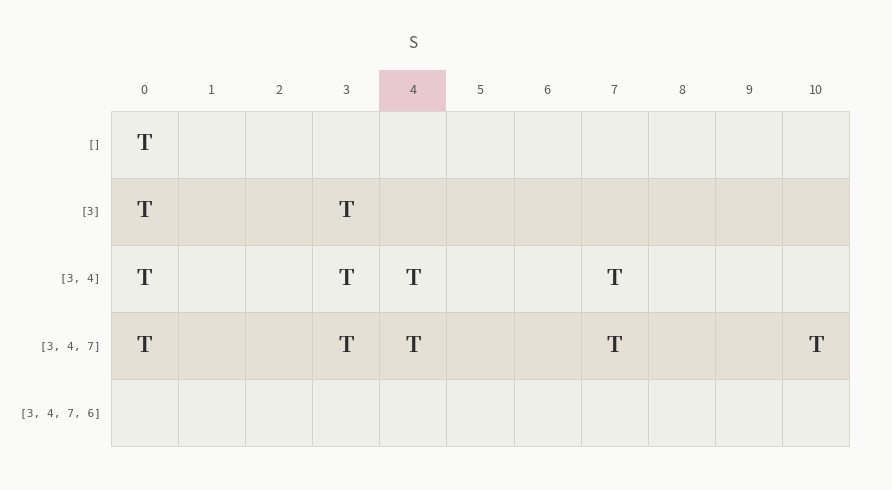

Rank the series by their maximum value, from lowest to highest.

[3, 4, 7, 6], [], [3], [3, 4], [3, 4, 7]